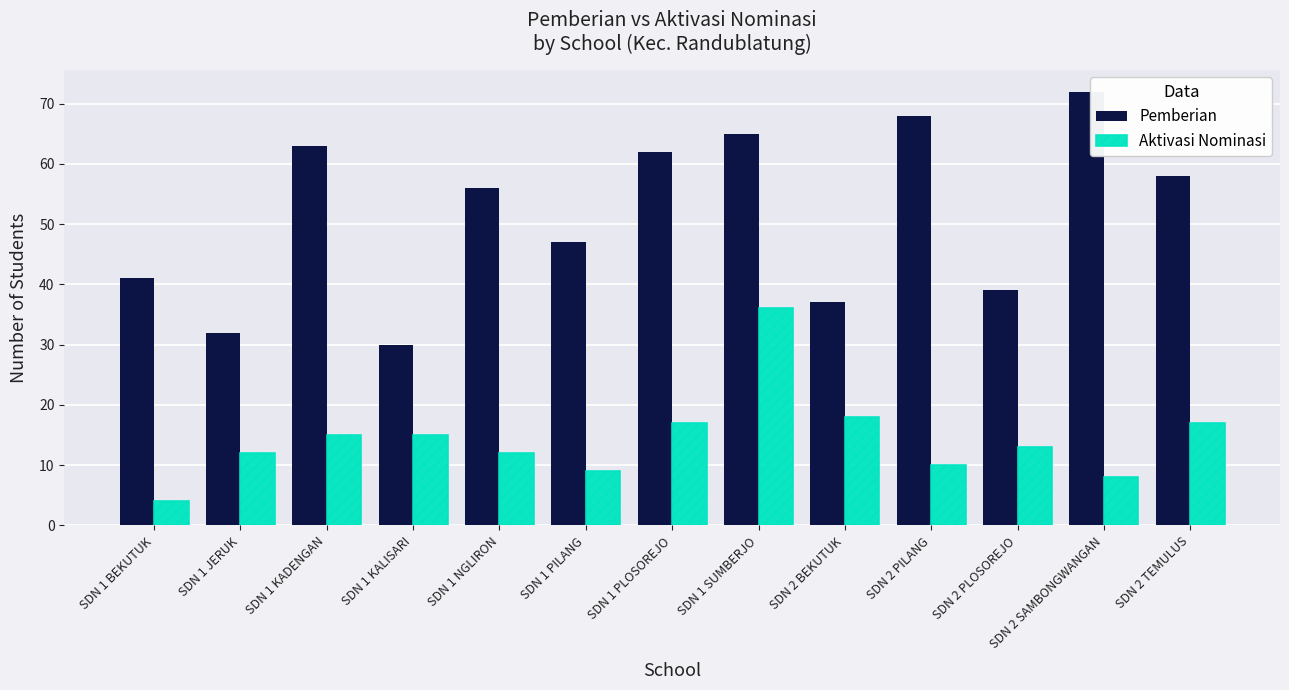

Count the number of categories in the chart.

13